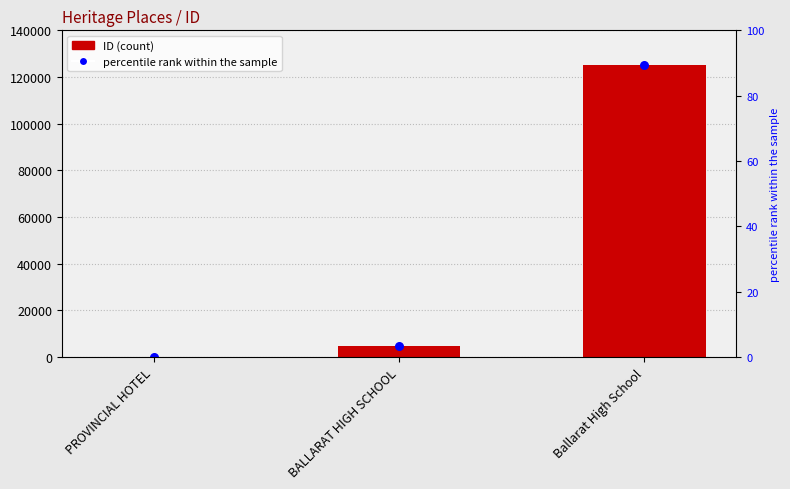

Which has a higher value, Ballarat High School or BALLARAT HIGH SCHOOL?

Ballarat High School